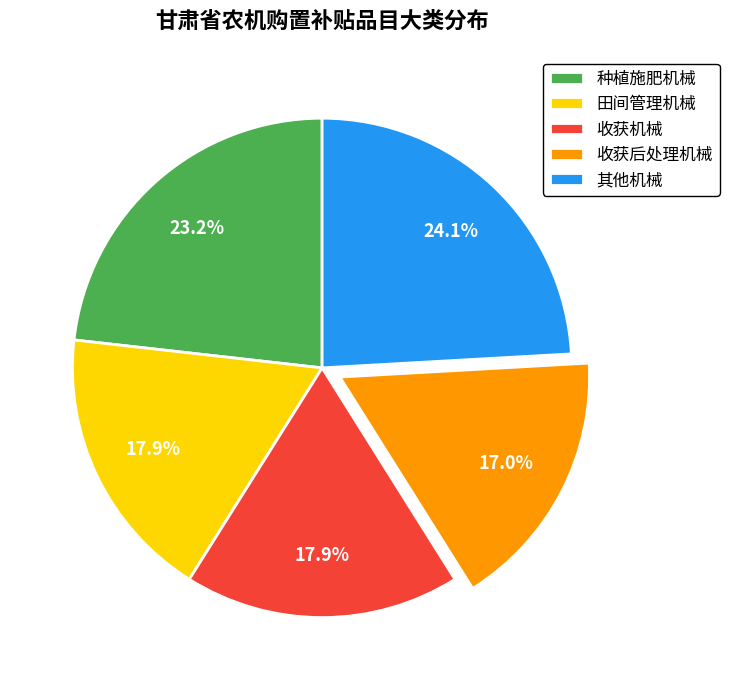

How many slices are in this pie chart?

5